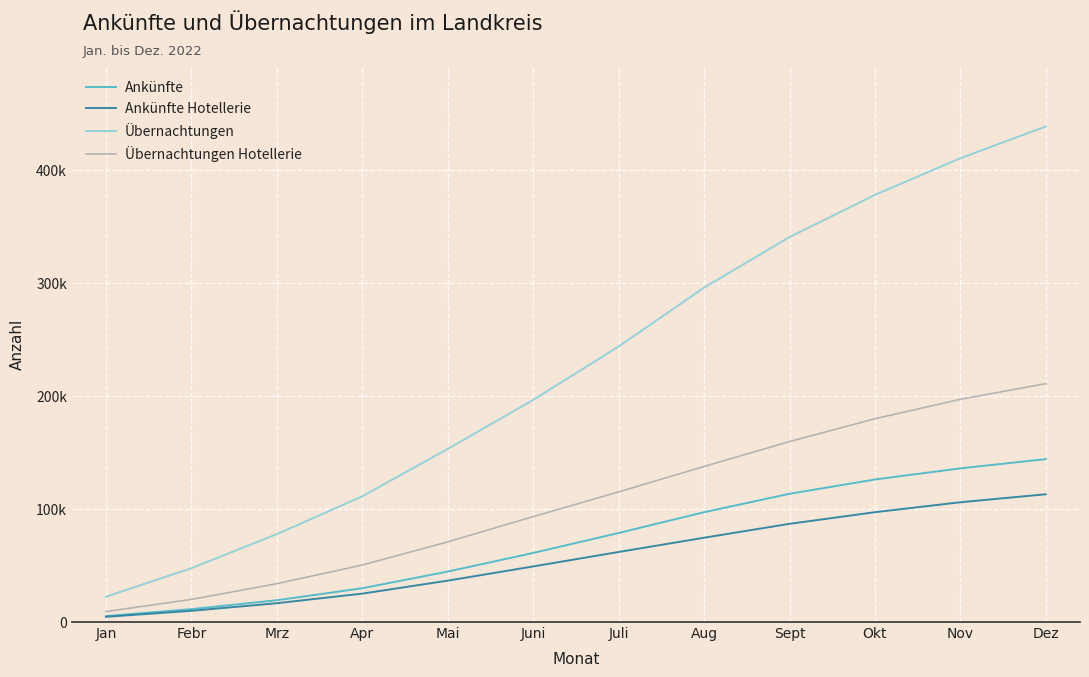

At which category is the sum across all series the highest?

Dez